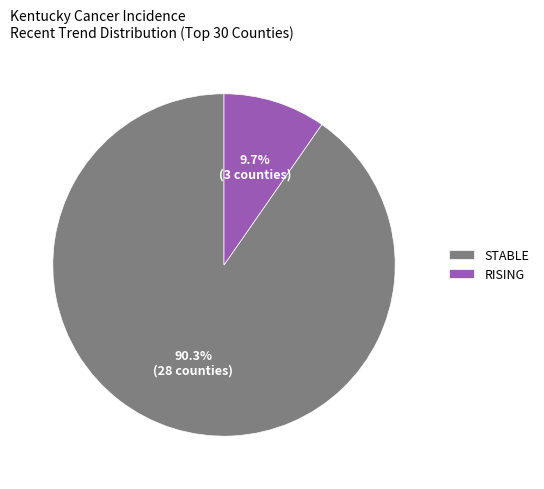

How many segments does this pie chart have?

2